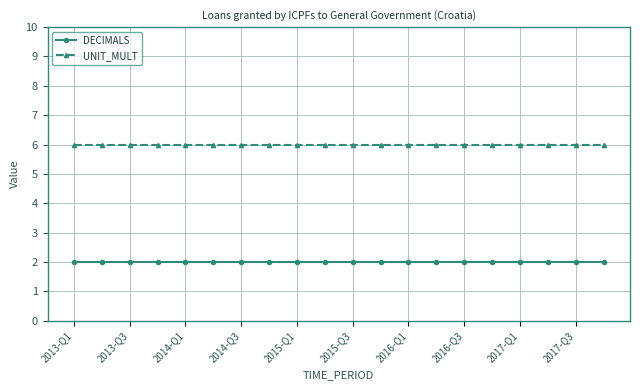

What is the average value of the UNIT_MULT series?

6